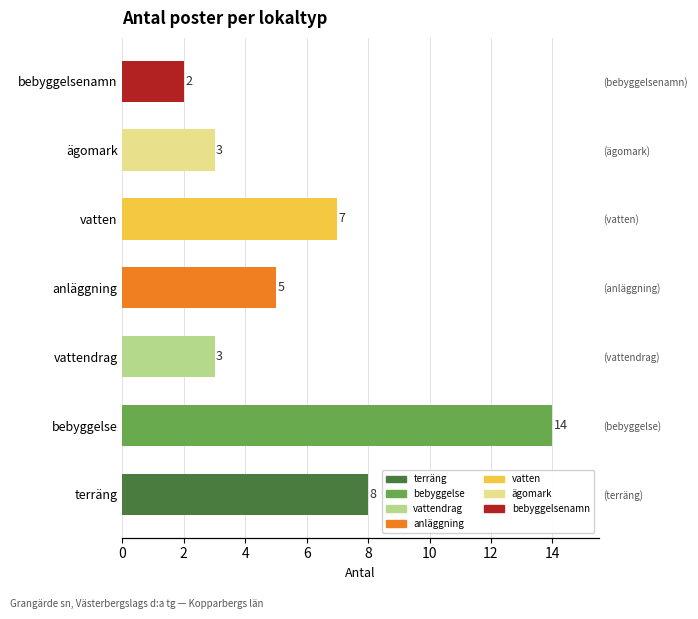

How many data points does each series have?

7